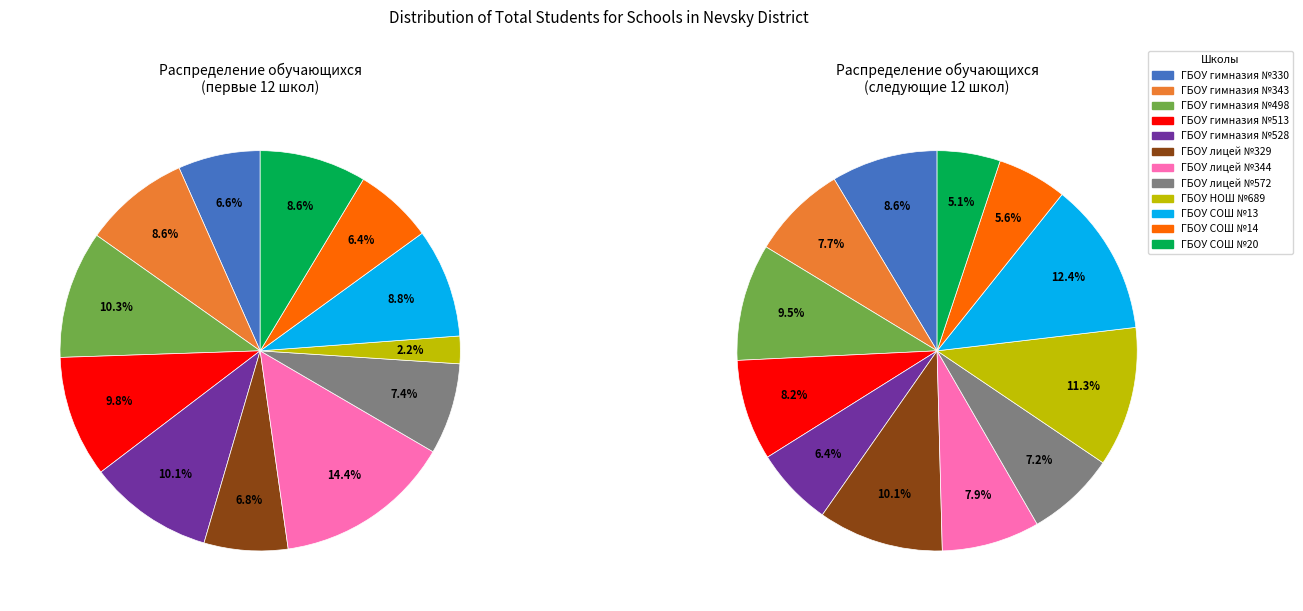

What percentage is NOT represented by ГБОУ гимназия №528?

89.9%